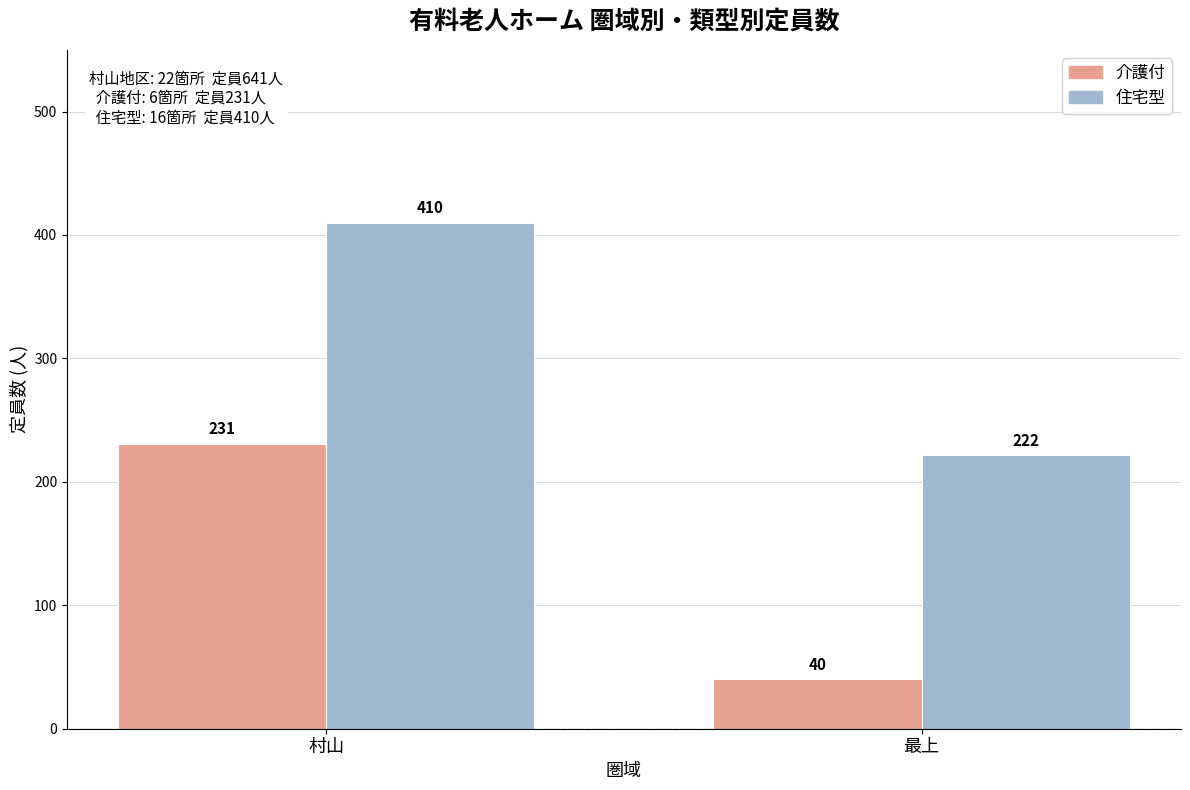

What is the difference between the 住宅型 values at 村山 and 最上?

188